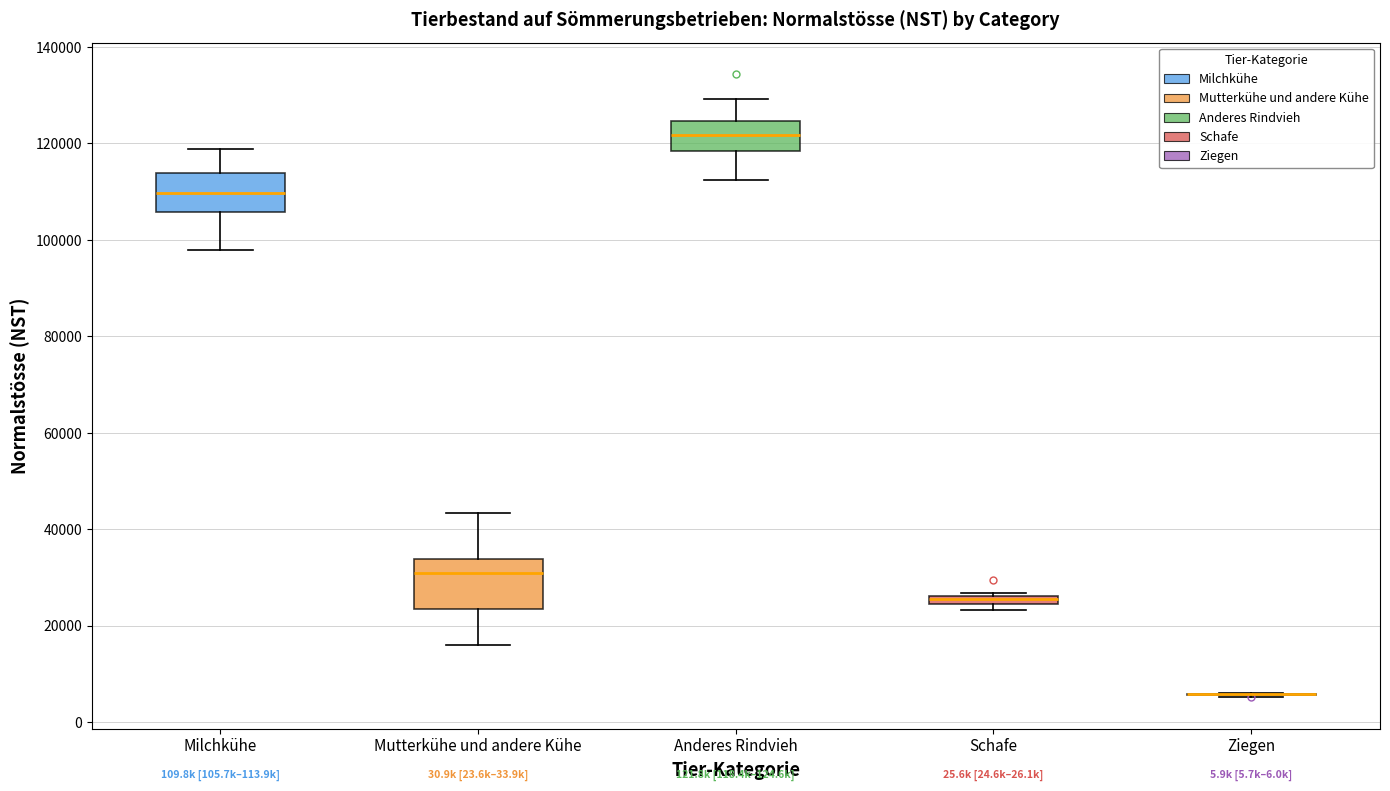

Comparing the boxes themselves (not the whiskers), which one is the tallest?

Mutterkühe und andere Kühe